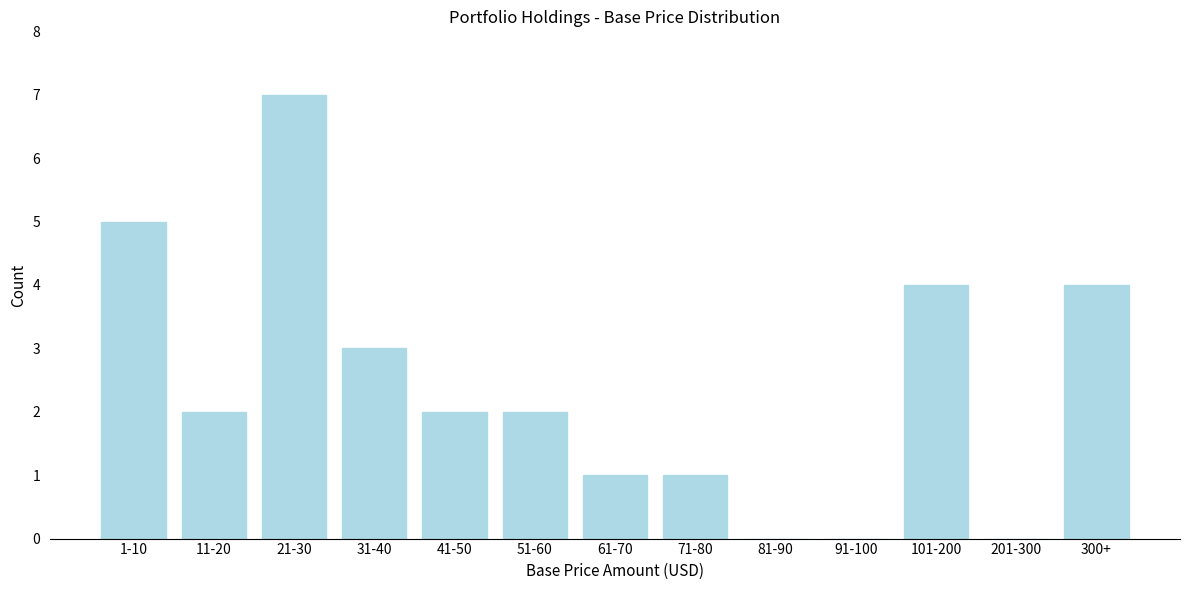

Reading right to left, what are all the values shown in this chart?

300+=4	201-300=0	101-200=4	91-100=0	81-90=0	71-80=1	61-70=1	51-60=2	41-50=2	31-40=3	21-30=7	11-20=2	1-10=5